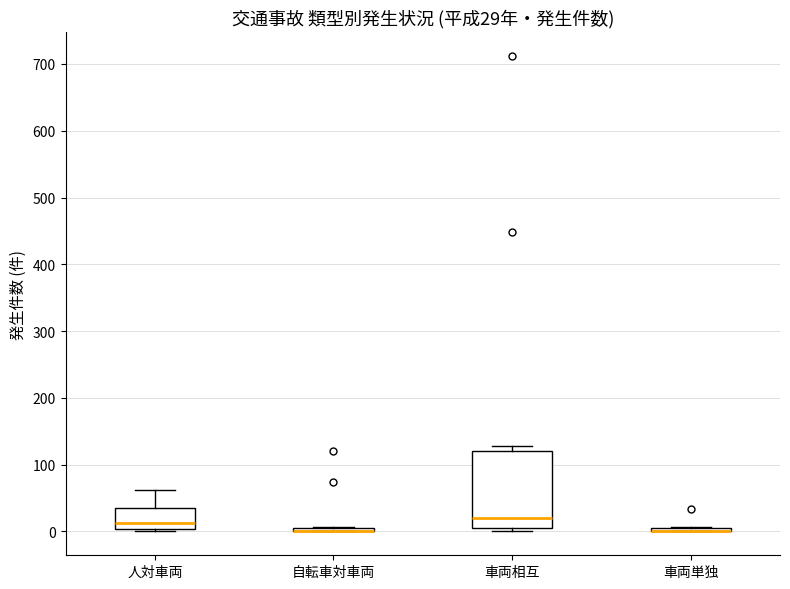

Comparing the boxes themselves (not the whiskers), which one is the tallest?

車両相互